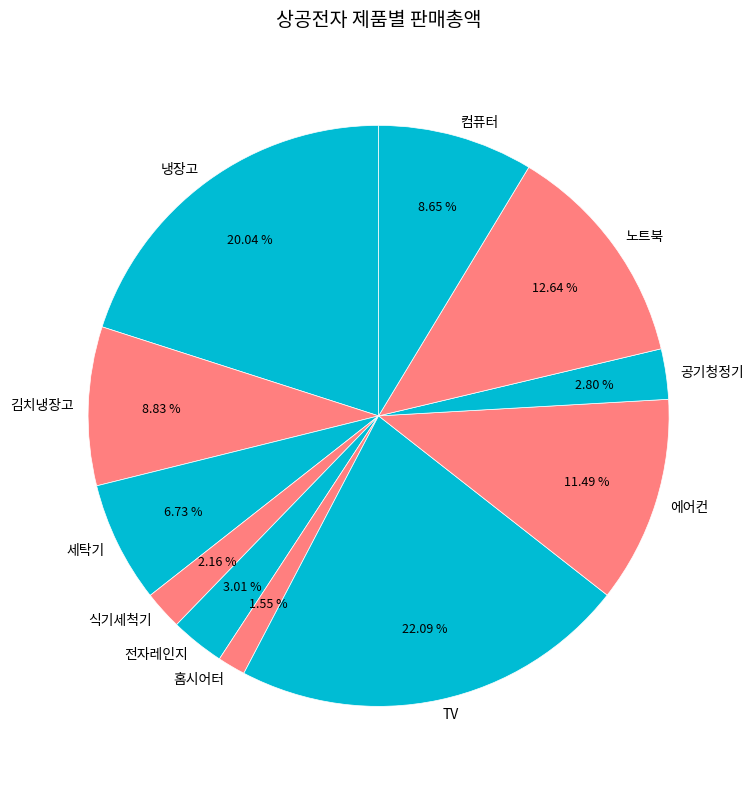

To the nearest percent, what percentage of the pie is 컴퓨터?

9%